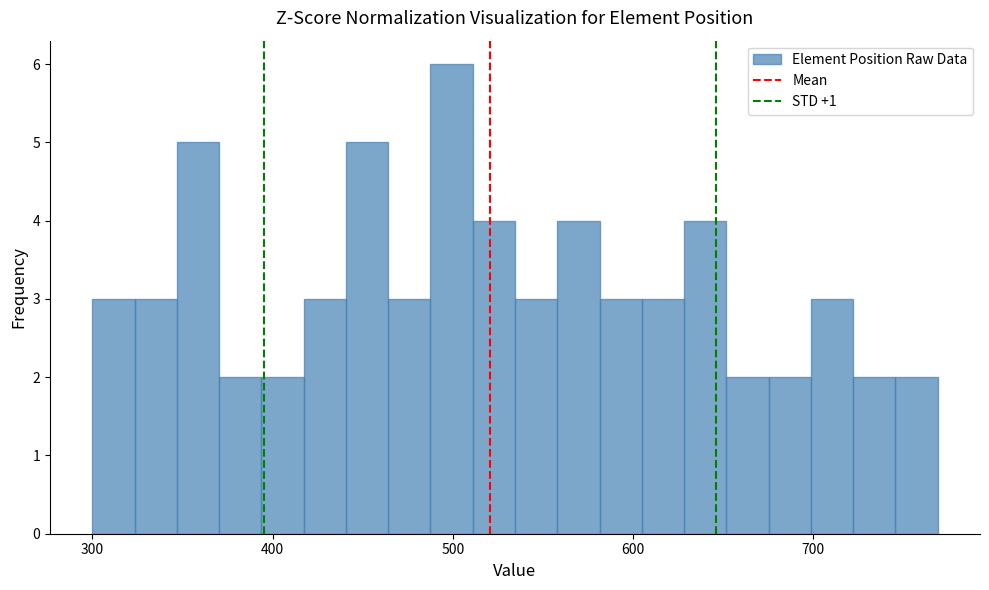

Around what value on the x-axis is the tallest bar? Give the approximate position of its centre, as read against the axis.

500